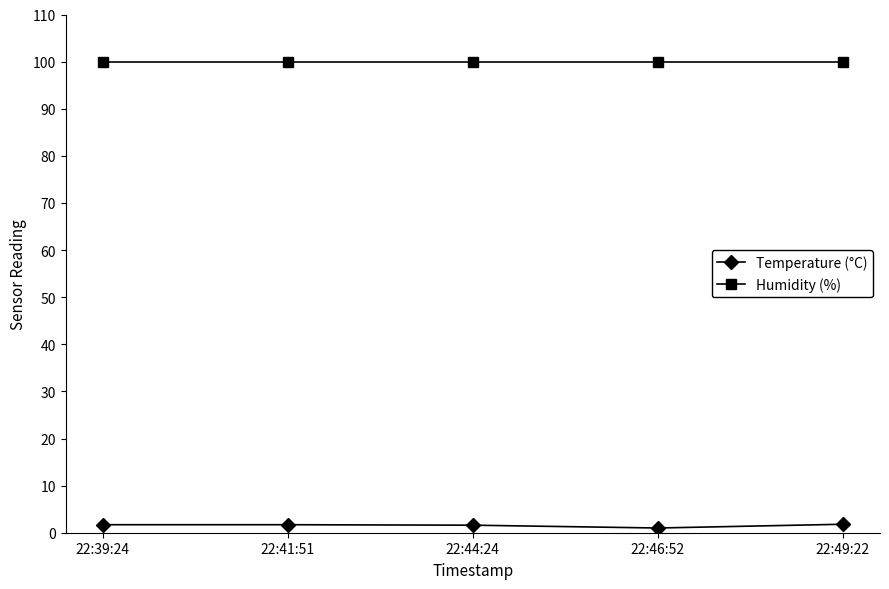

At 22:49:22, list the series in order from largest to smallest.

Humidity (%), Temperature (°C)